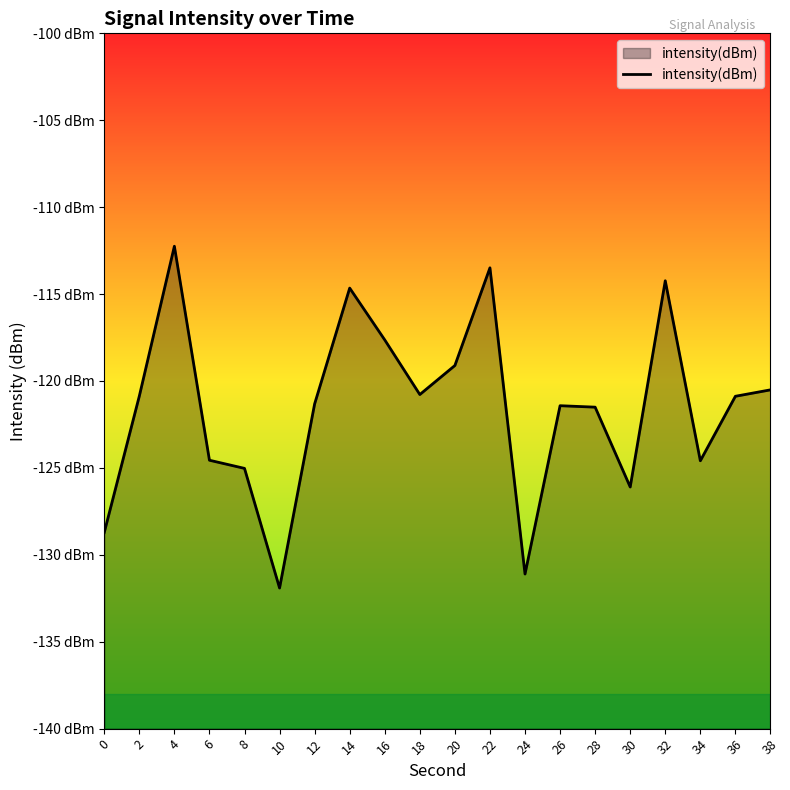

Reading left to right, transcribe all the data shown in this chart.

0=-128.7	2=-120.9	4=-112.2	6=-124.6	8=-125.0	10=-131.9	12=-121.3	14=-114.7	16=-117.6	18=-120.8	20=-119.1	22=-113.5	24=-131.1	26=-121.4	28=-121.5	30=-126.1	32=-114.2	34=-124.6	36=-120.9	38=-120.5